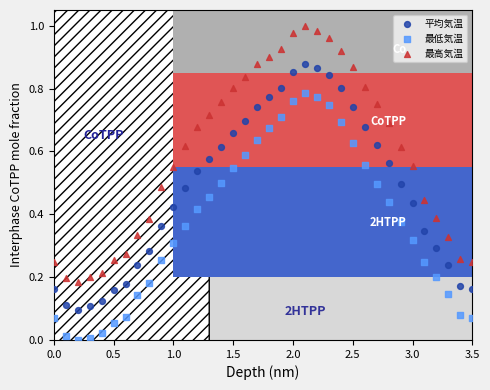

Across all data points, what is the range of X values (max minus min)?

3.5